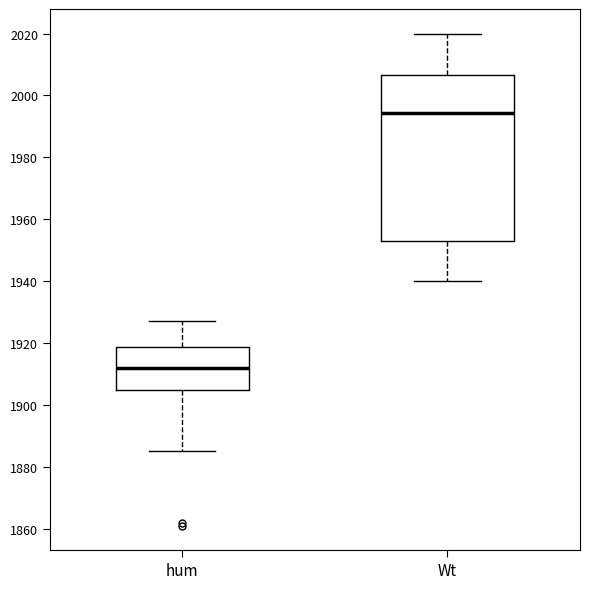

Comparing the boxes themselves (not the whiskers), which one is the tallest?

Wt